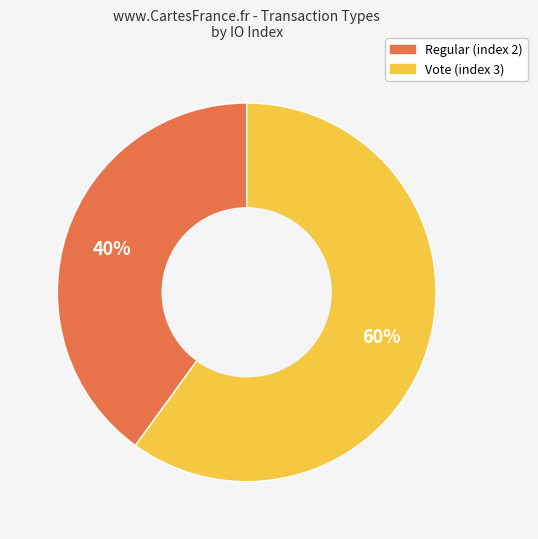

To the nearest percent, what percentage of the pie is Vote (index 3)?

60%